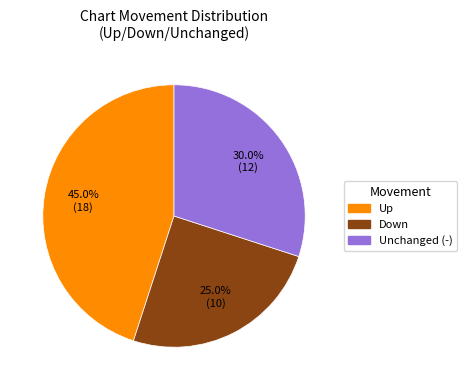

Which category has the smallest portion of the pie?

Down